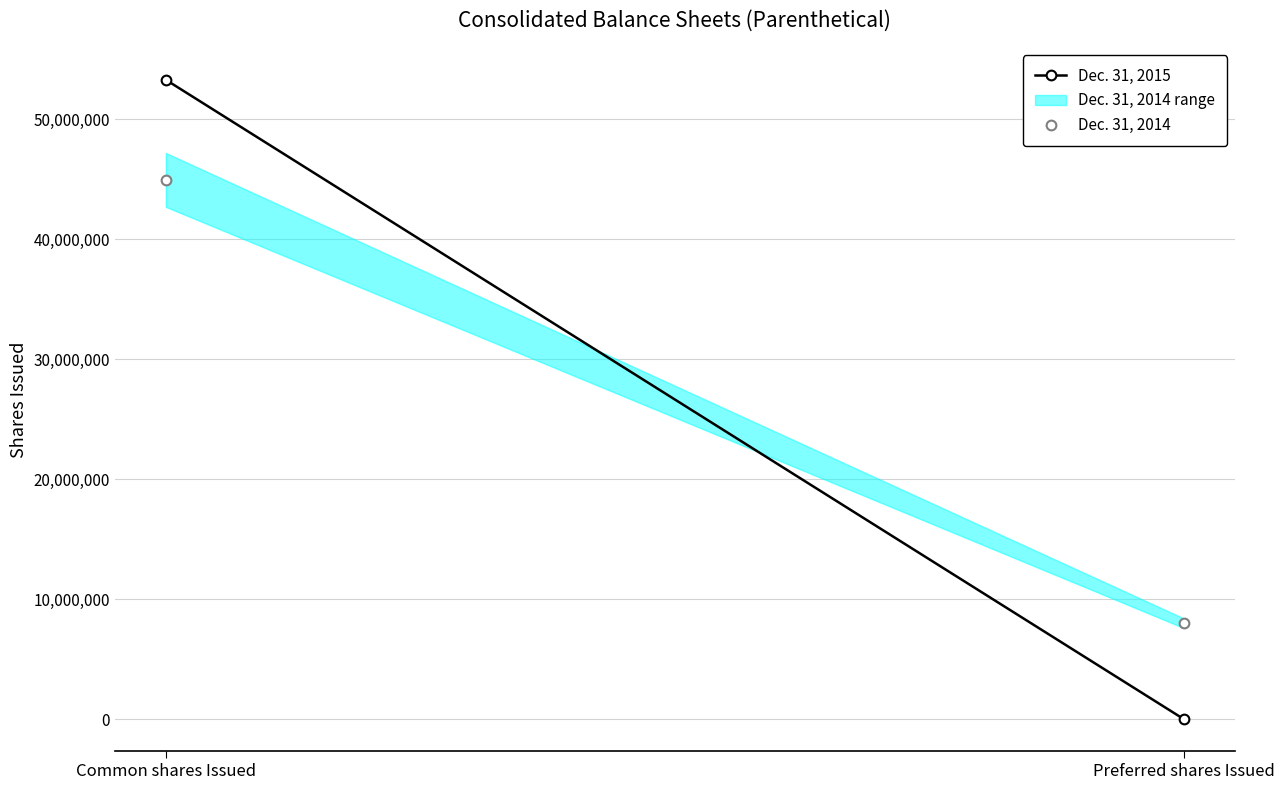

What is the difference between the highest and lowest values at Preferred shares Issued?

8000000